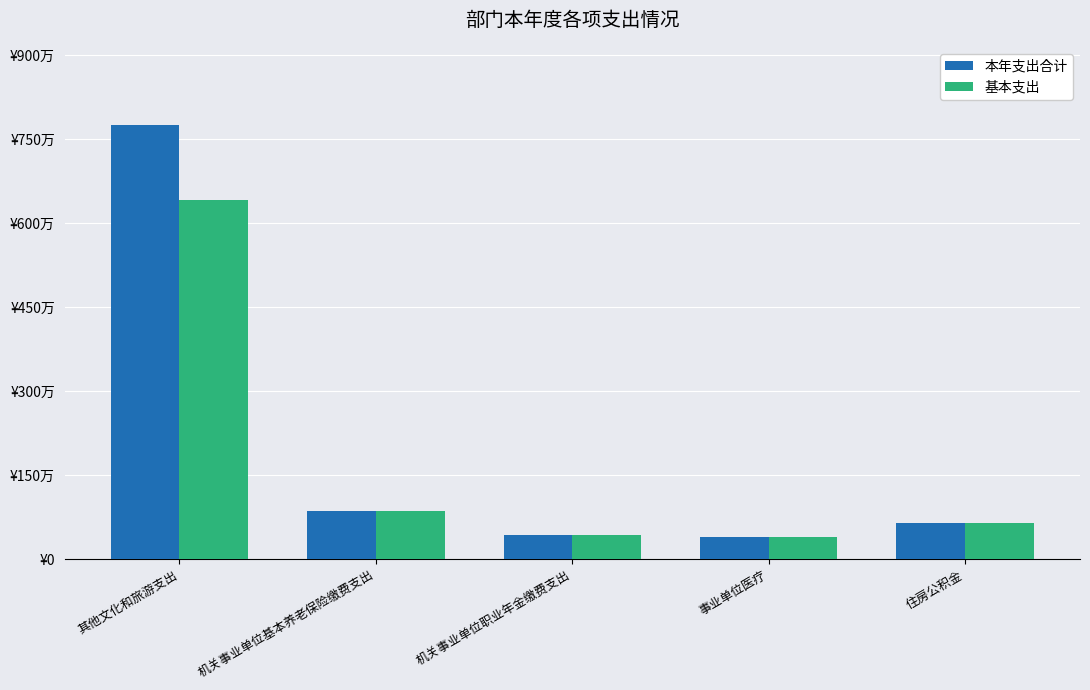

What are all the series names shown in the legend?

本年支出合计, 基本支出